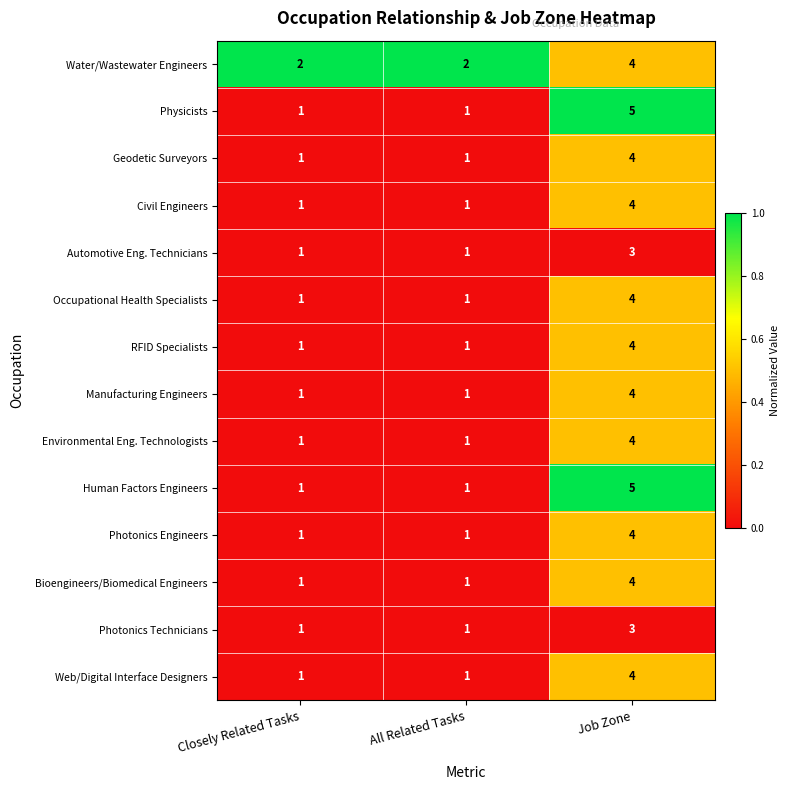

What is the sum of the Web/Digital Interface Designers values at Job Zone and Closely Related Tasks?

5